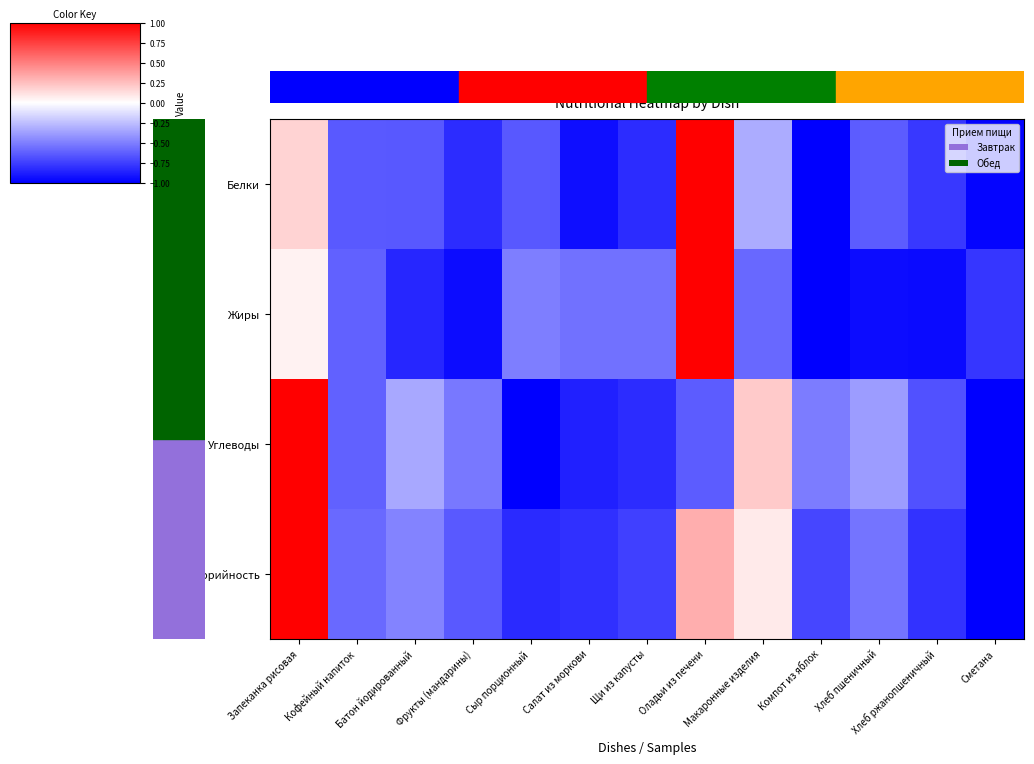

Rank the series at Запеканка рисовая from lowest to highest value.

Жиры, Белки, Углеводы, Калорийность